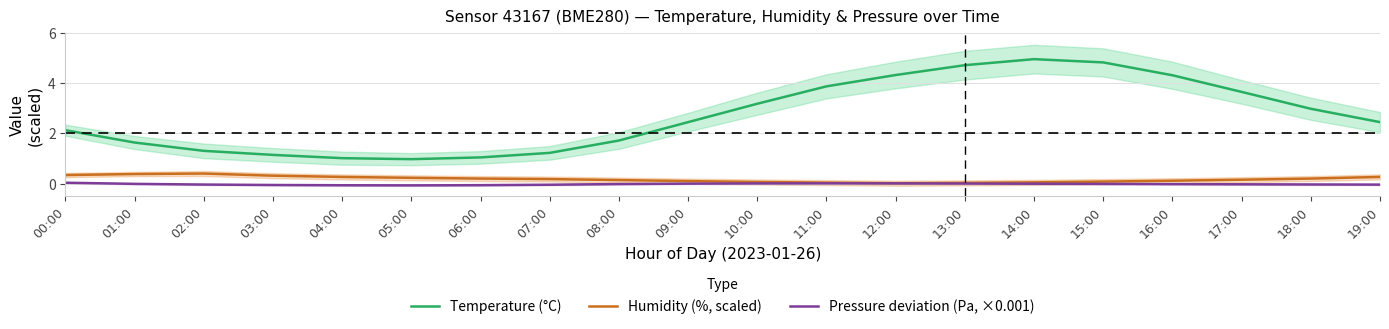

What is the total value across all series at 16:00?

4.4